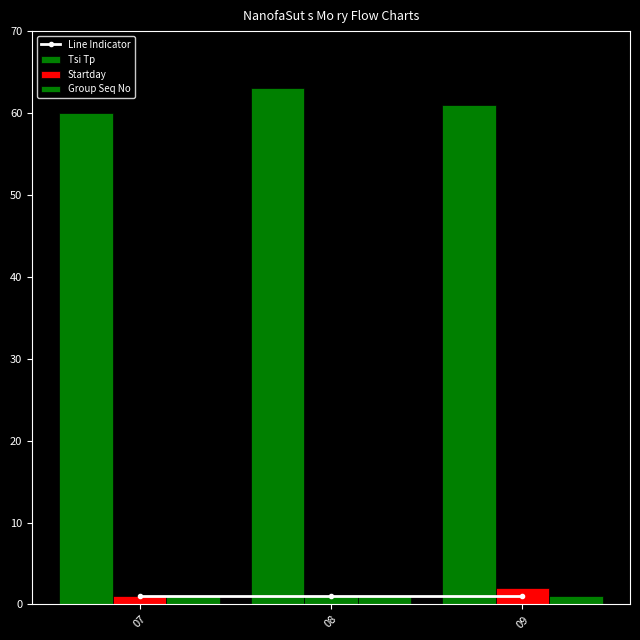

What is the minimum value for Line Indicator?

1